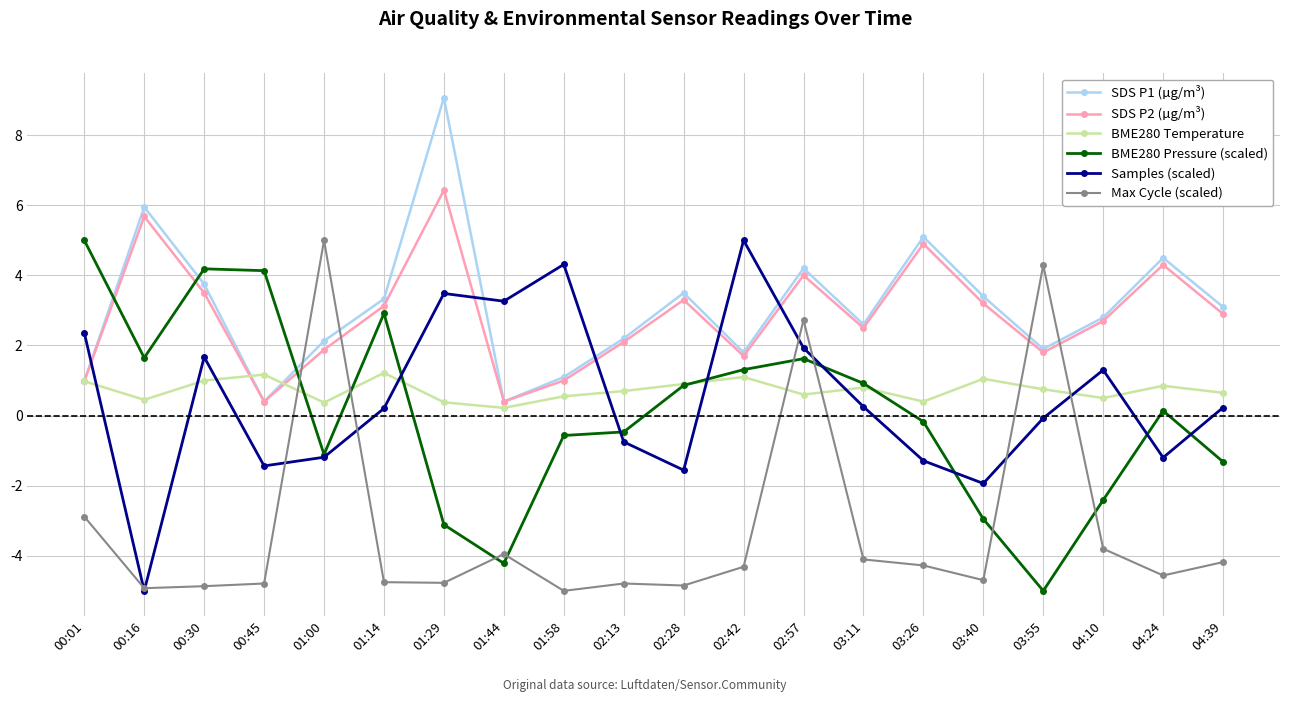

How many distinct data groups are displayed?

6